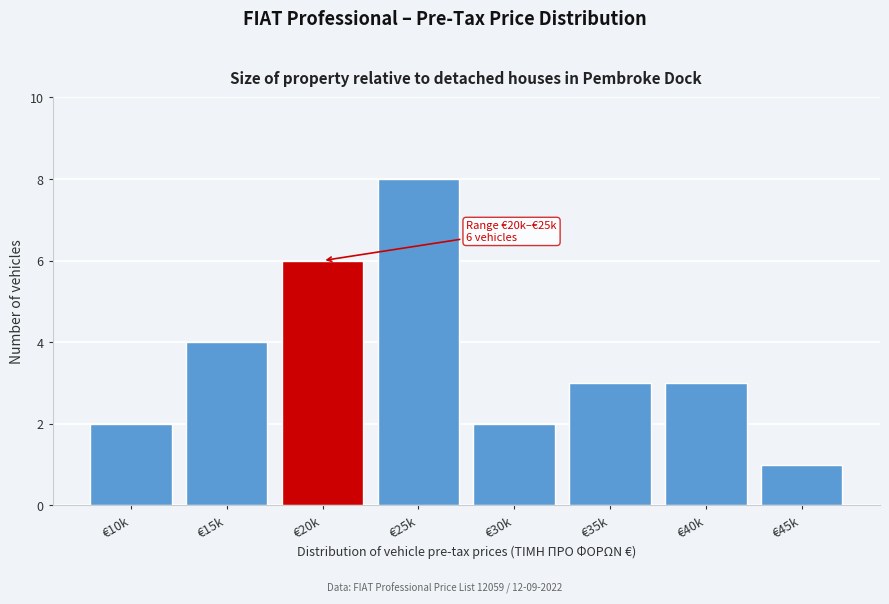

Reading right to left, transcribe all the data shown in this chart.

1	3	3	2	8	6	4	2